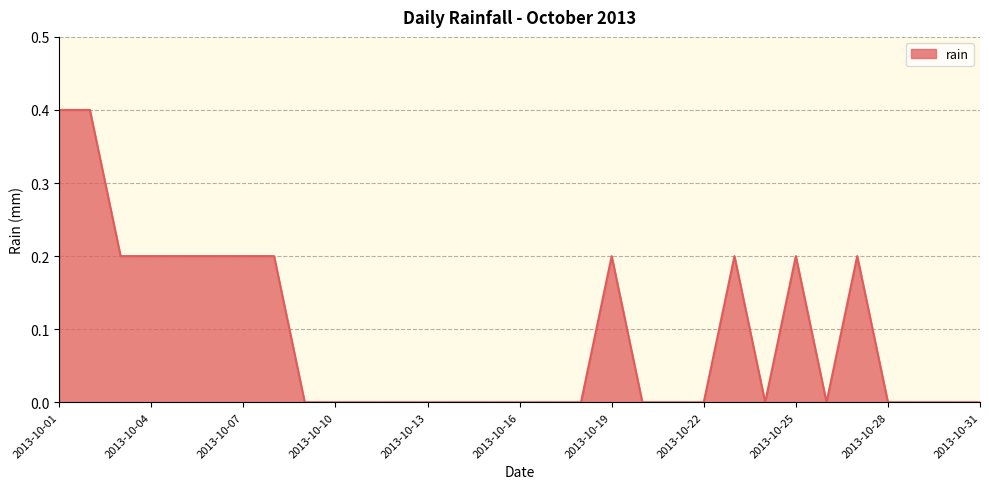

What is the difference between the maximum and minimum values?

0.4